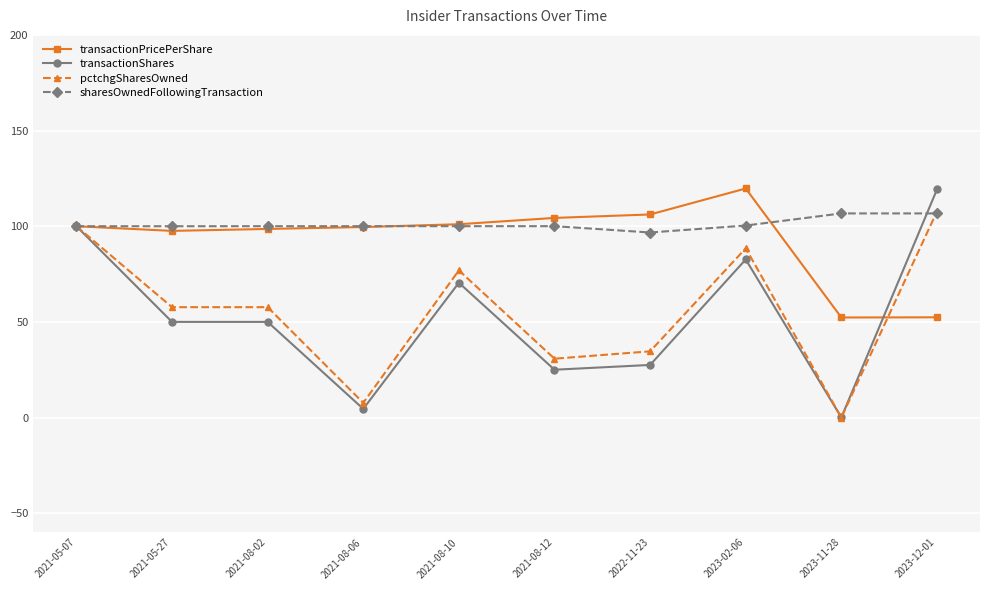

Which series ends up on top after the final intersection of transactionPricePerShare and sharesOwnedFollowingTransaction?

sharesOwnedFollowingTransaction